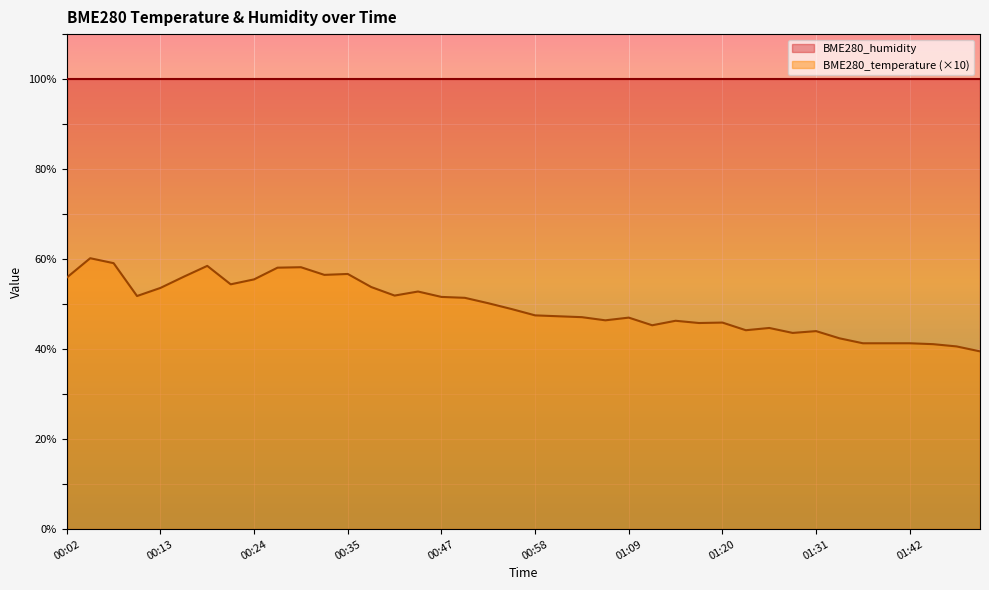

What is the label of the 29th point from the left?

01:20